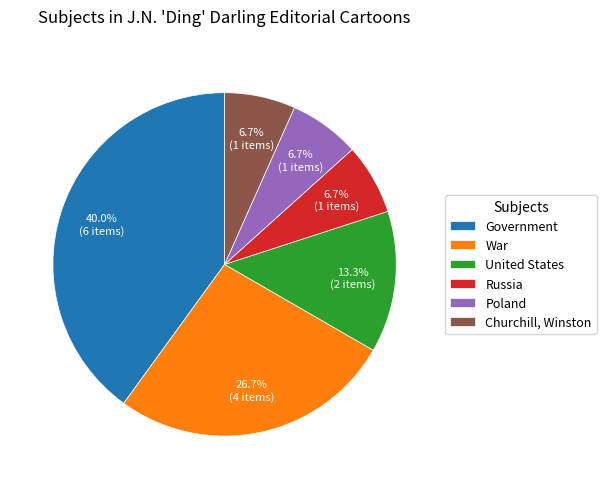

Does Russia account for over 50% of the chart?

No